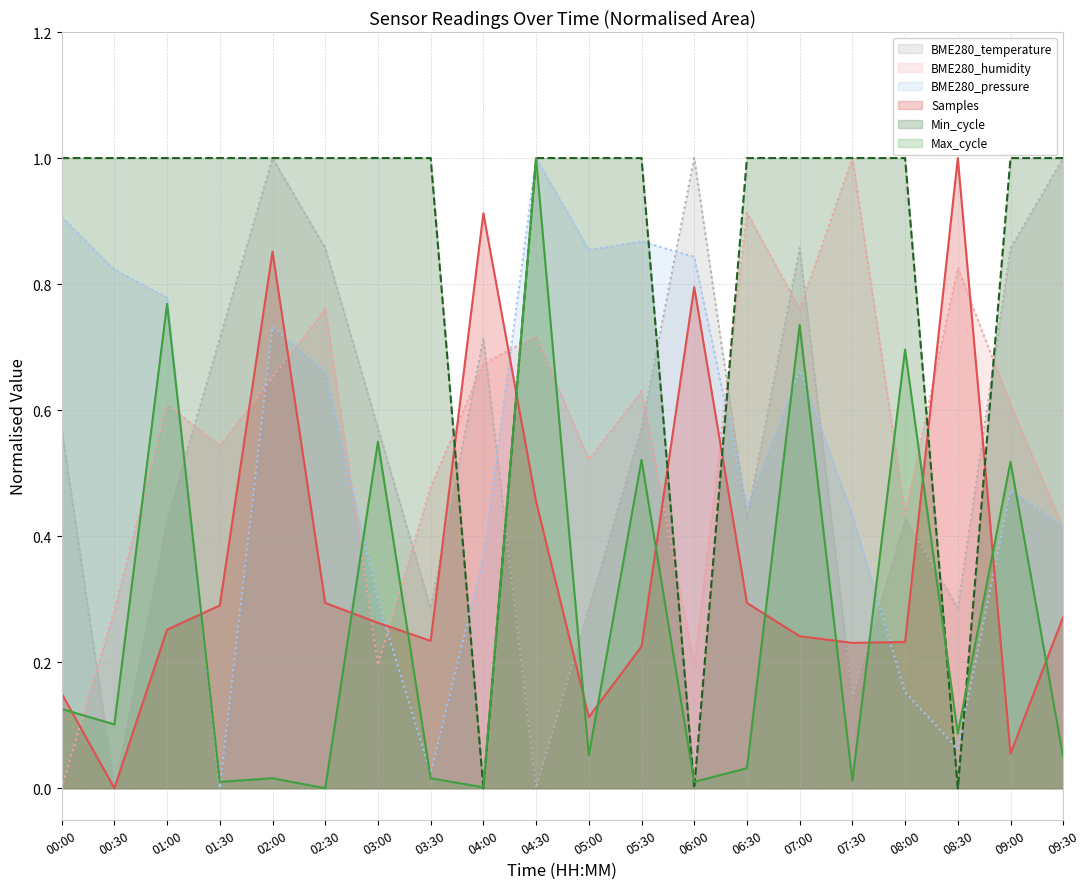

Is the value of BME280_pressure (line) at 07:00 greater than the value of Max_cycle (line) at 07:30?

Yes